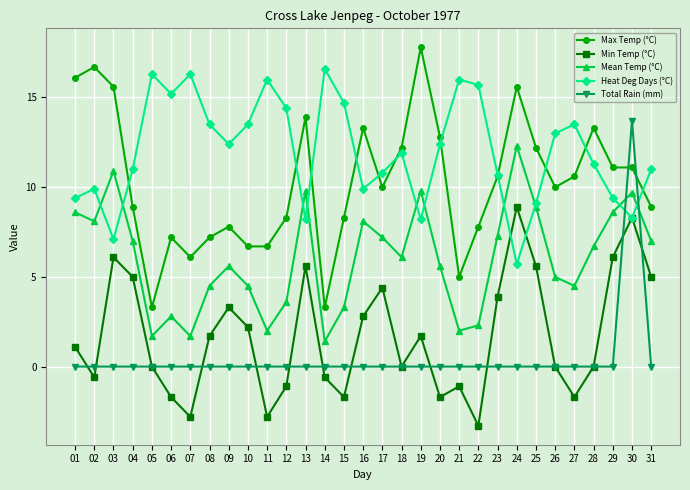

At 29, list the series in order from smallest to largest.

Total Rain (mm), Min Temp (°C), Mean Temp (°C), Heat Deg Days (°C), Max Temp (°C)